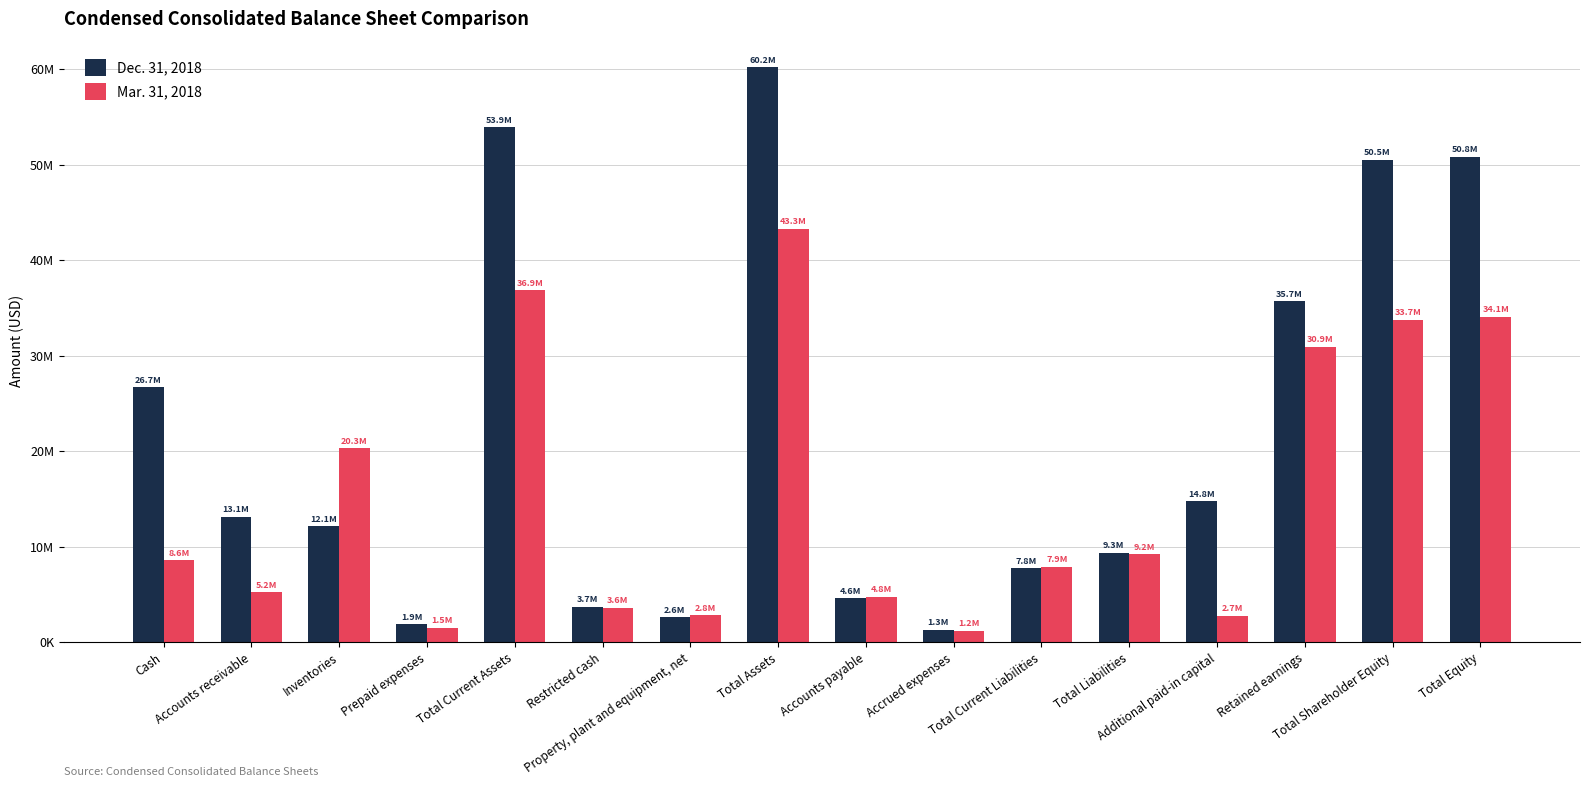

Reading right to left, transcribe all the data shown in this chart.

Dec. 31, 2018: 50849783	50540771	35709499	14762813	9341633	7750633	1294515	4592699	60191416	2615187	3679970	53896259	1859212	12121042	13140501	26711771
Mar. 31, 2018: 34056860	33747256	30948006	2742158	9211421	7923421	1175427	4776812	43268281	2819715	3598280	36850286	1533868	20293392	5247090	8597830